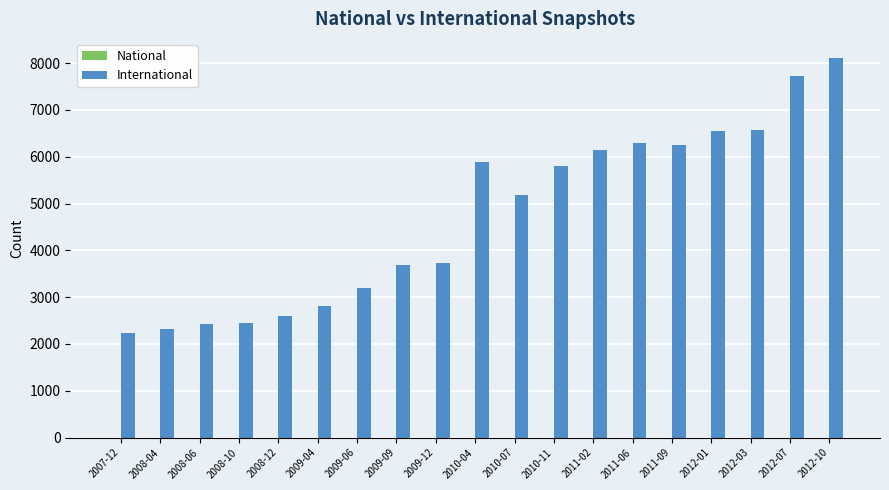

What is the difference between the maximum and minimum values?

5869